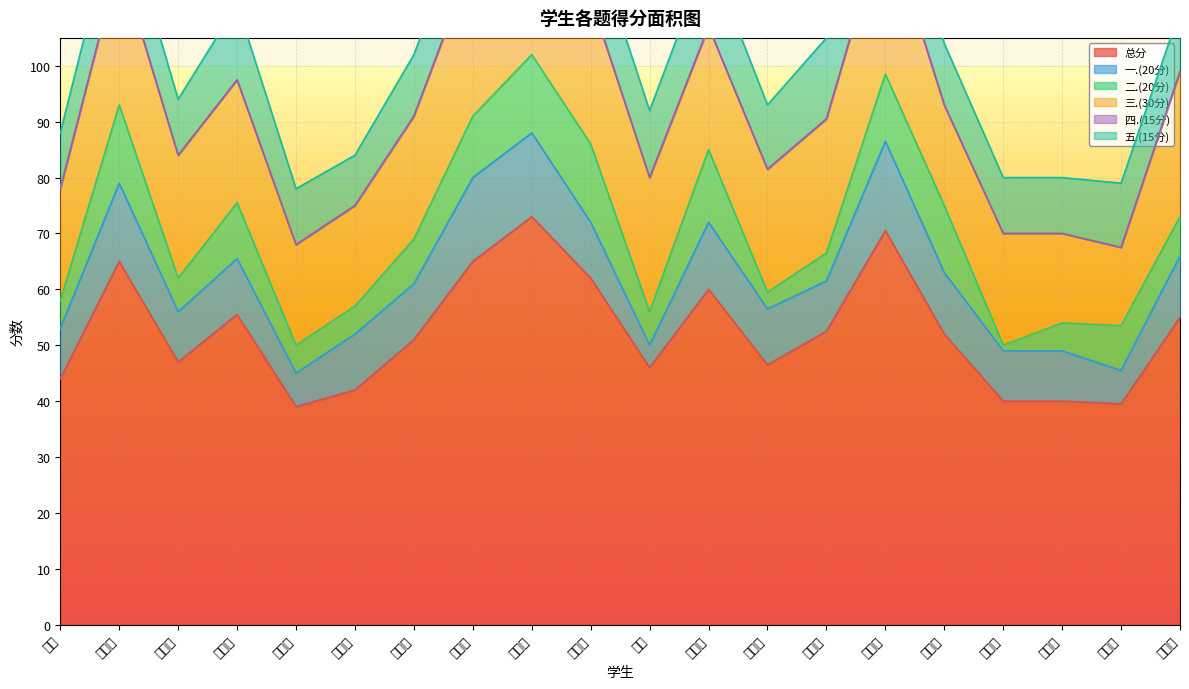

Rank the series at 窦君瑜 from lowest to highest value.

四.(15分), 一.(20分), 二.(20分), 五.(15分), 三.(30分), 总分